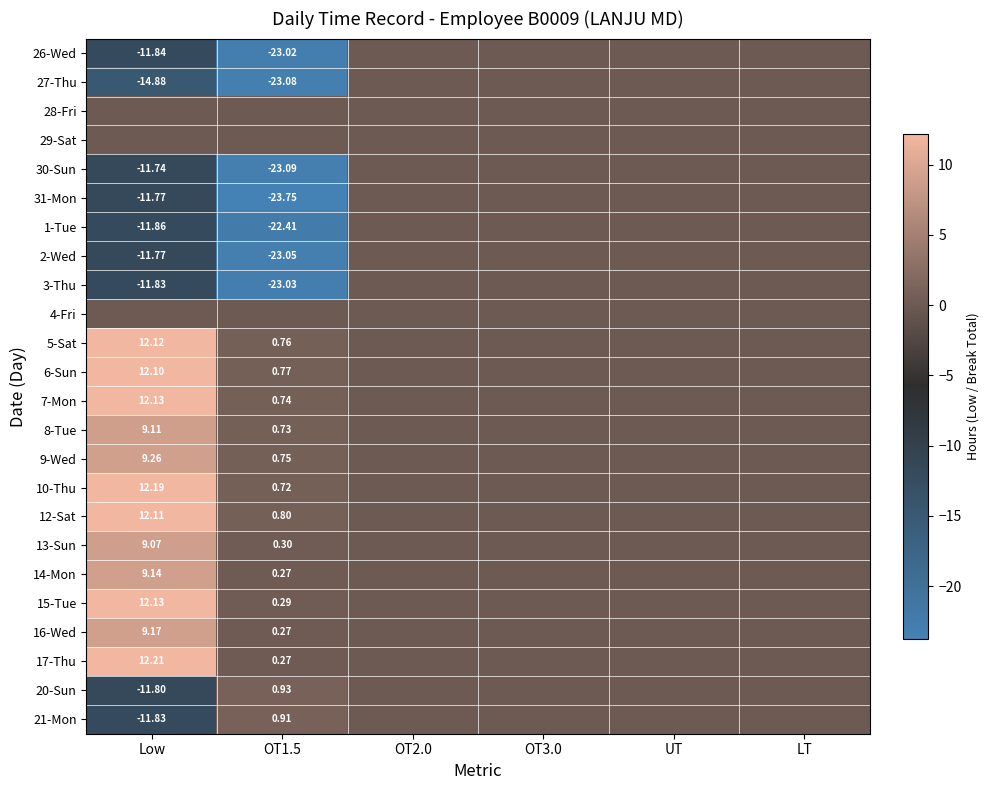

What is the sum of the 10-Thu values at Low and OT1.5?

12.9